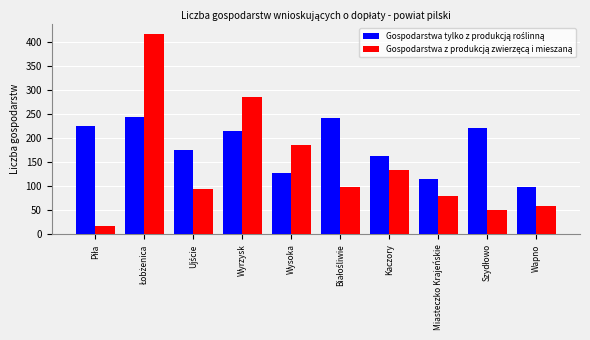

What is the spread (max minus min) of values at Kaczory?

30